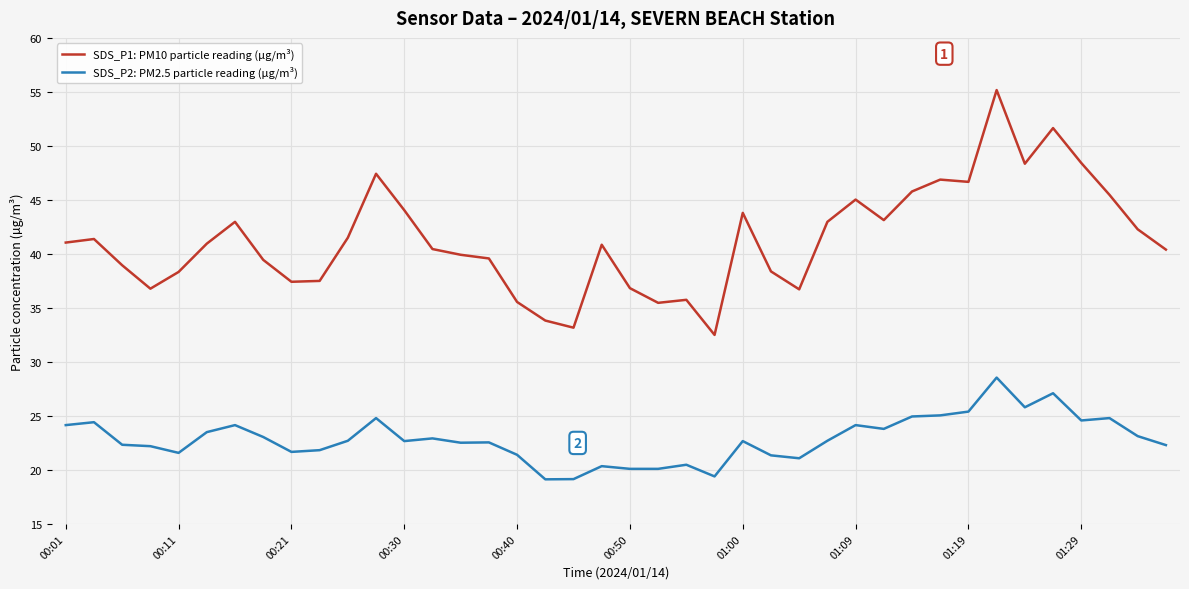

True or false: SDS_P2: PM2.5 particle reading (µg/m³) and SDS_P1: PM10 particle reading (µg/m³) intersect in this chart.

False